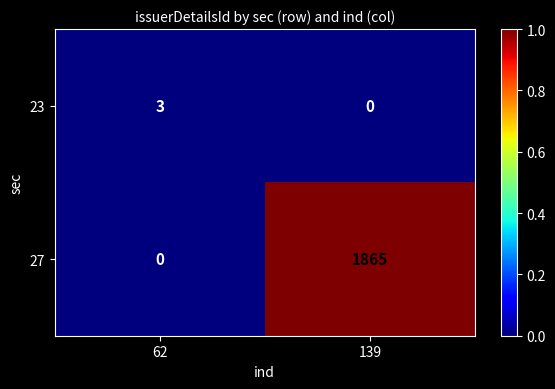

List the series in order of their peak value, lowest first.

23, 27